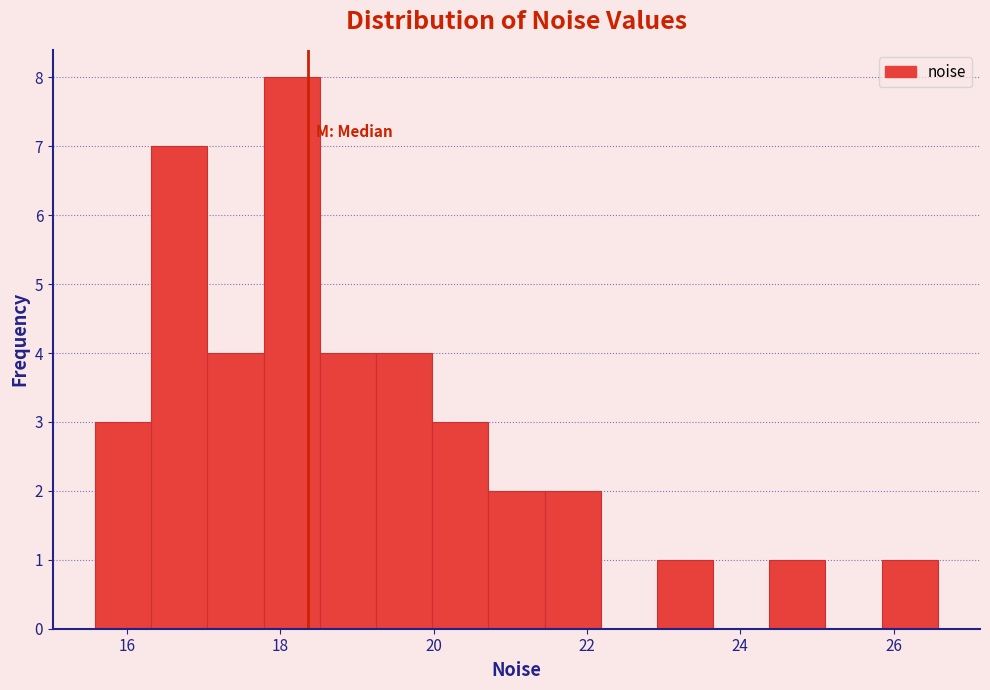

Around what value on the x-axis is the tallest bar? Give the approximate position of its centre, as read against the axis.

18.2